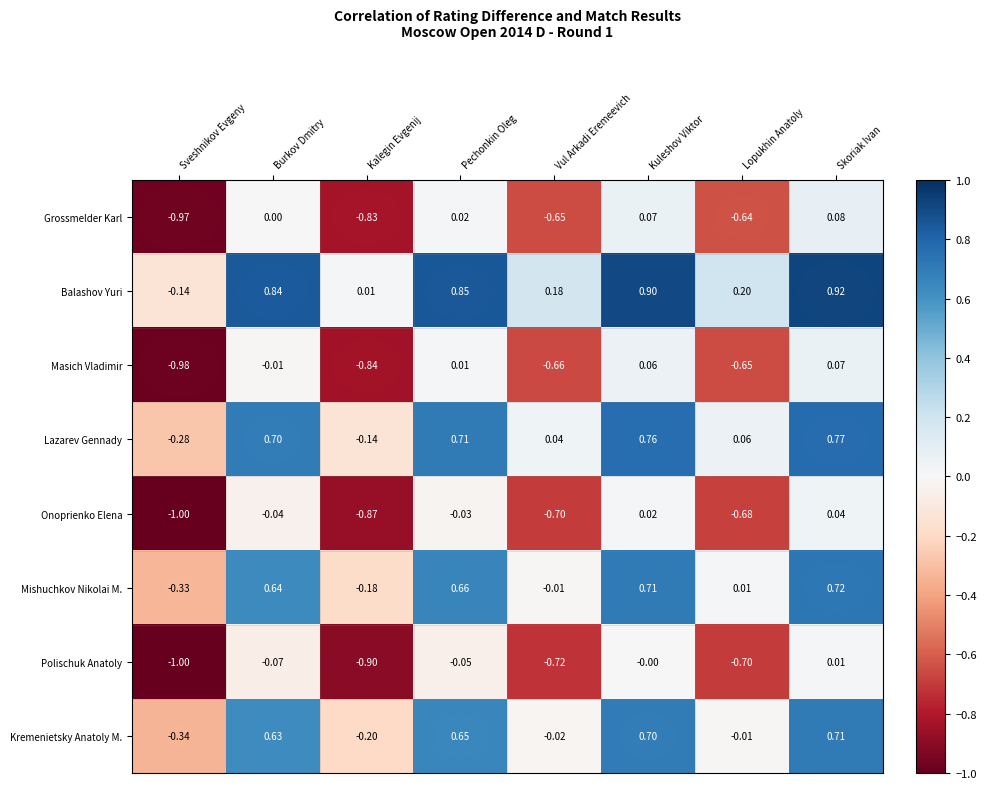

At how many categories does at least one series exceed 0?

7